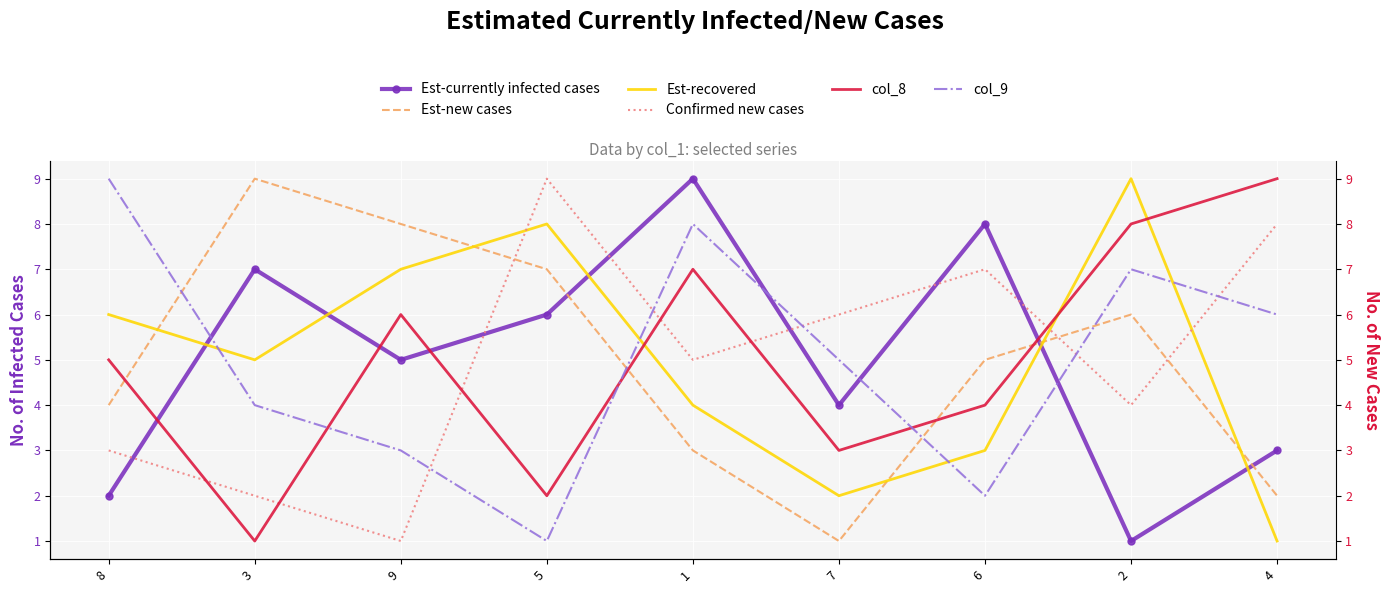

How many data points in Confirmed new cases are above 5?

4